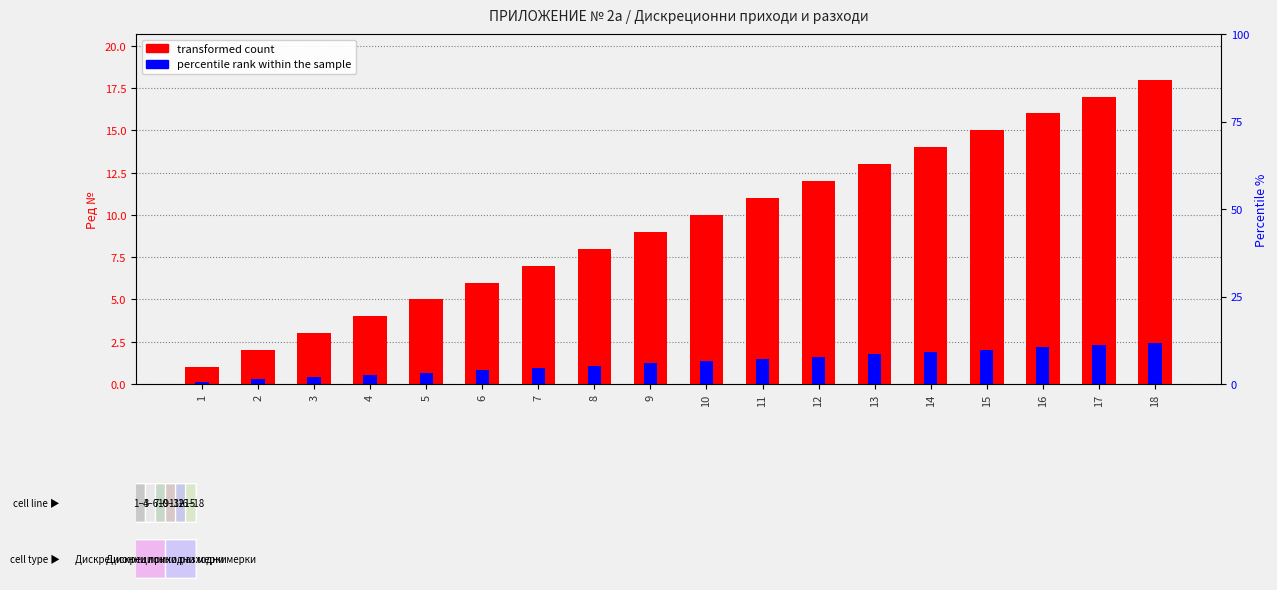

The transformed count series shows 0.9 at 2. True or false?

False